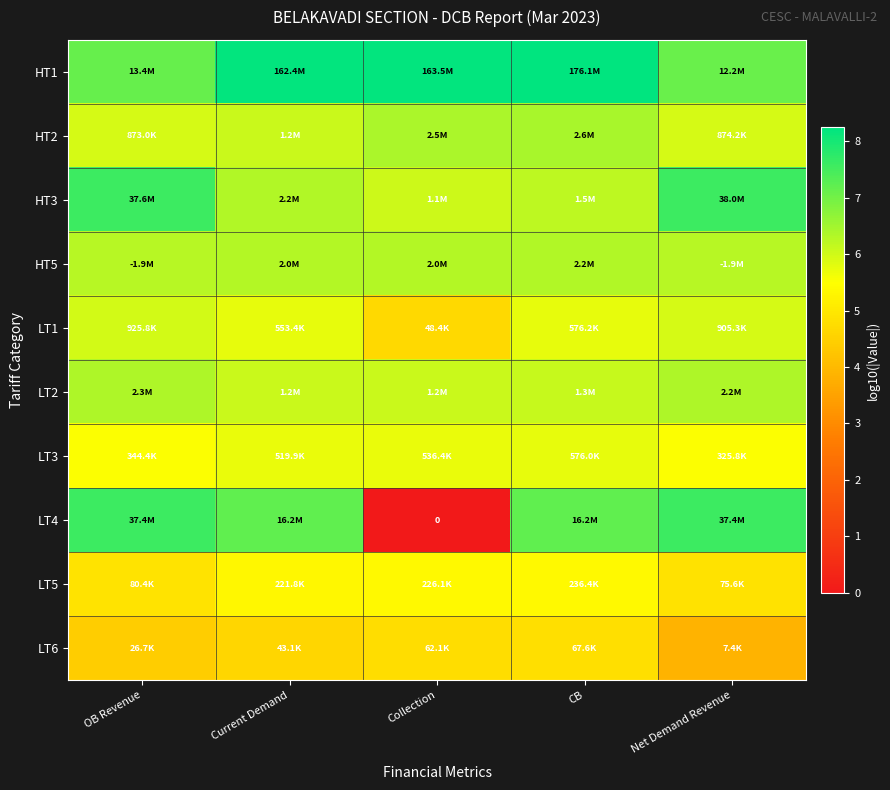

At which category is the sum across all series the highest?

CB